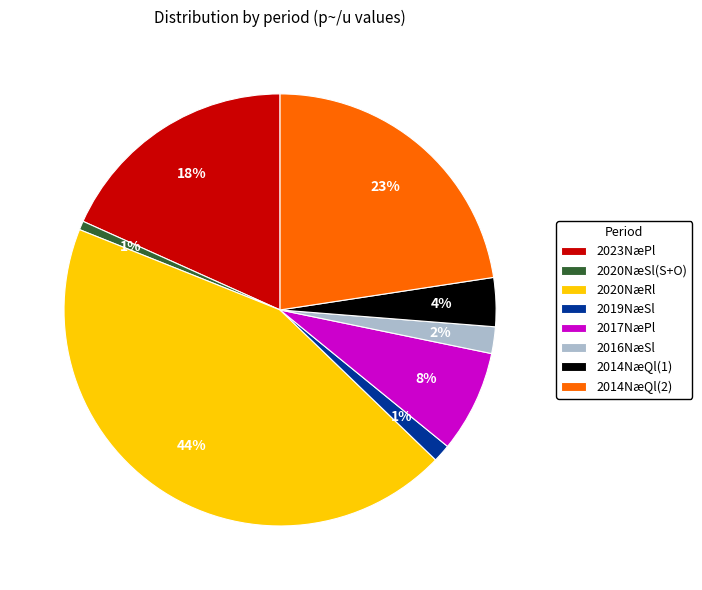

Count the number of slices in the pie.

8